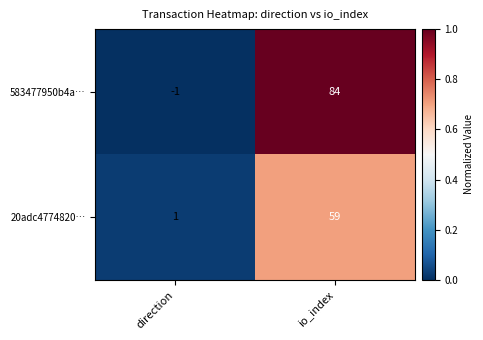

What is the difference between the 20adc4774820… values at io_index and direction?

58